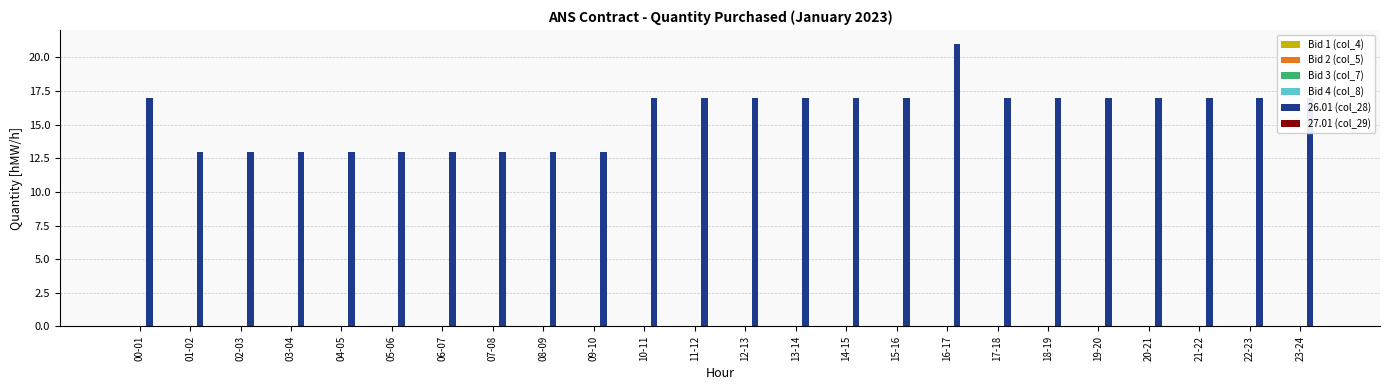

Count the number of data series in this chart.

1